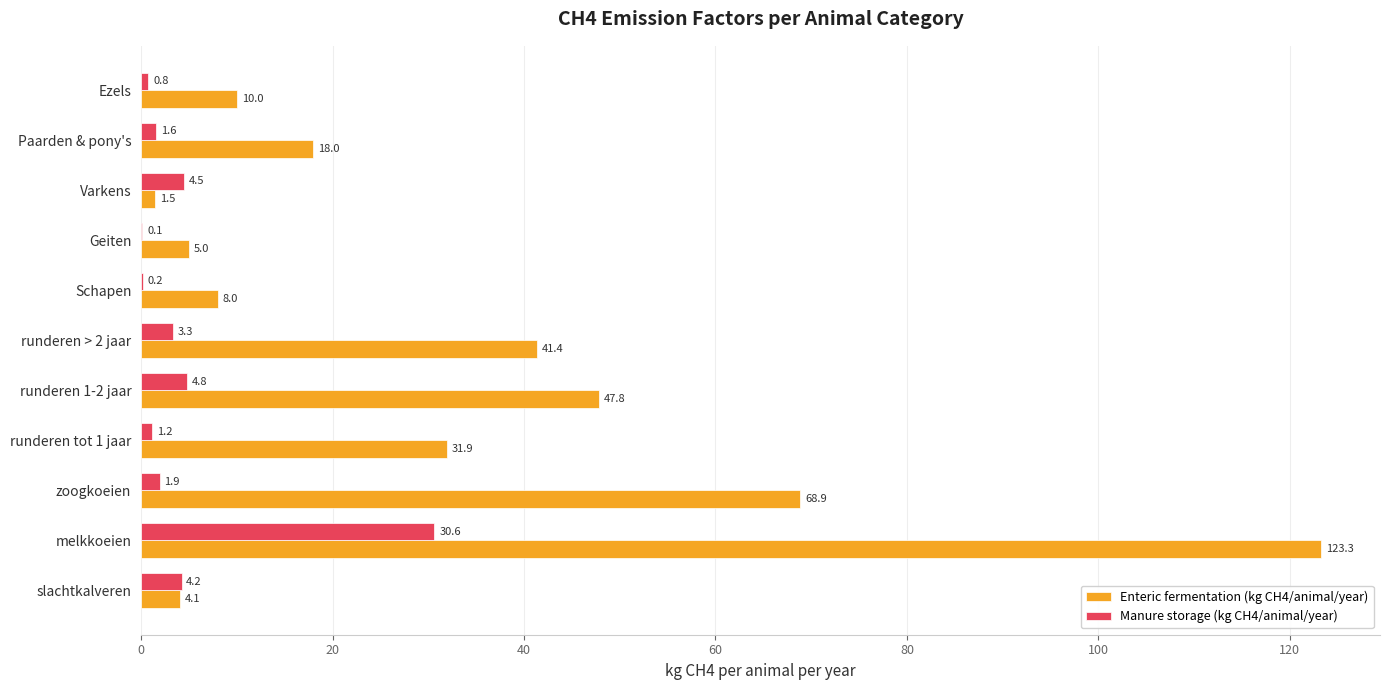

Between runderen 1-2 jaar and Ezels, which series saw the biggest shift?

Enteric fermentation (kg CH4/animal/year)